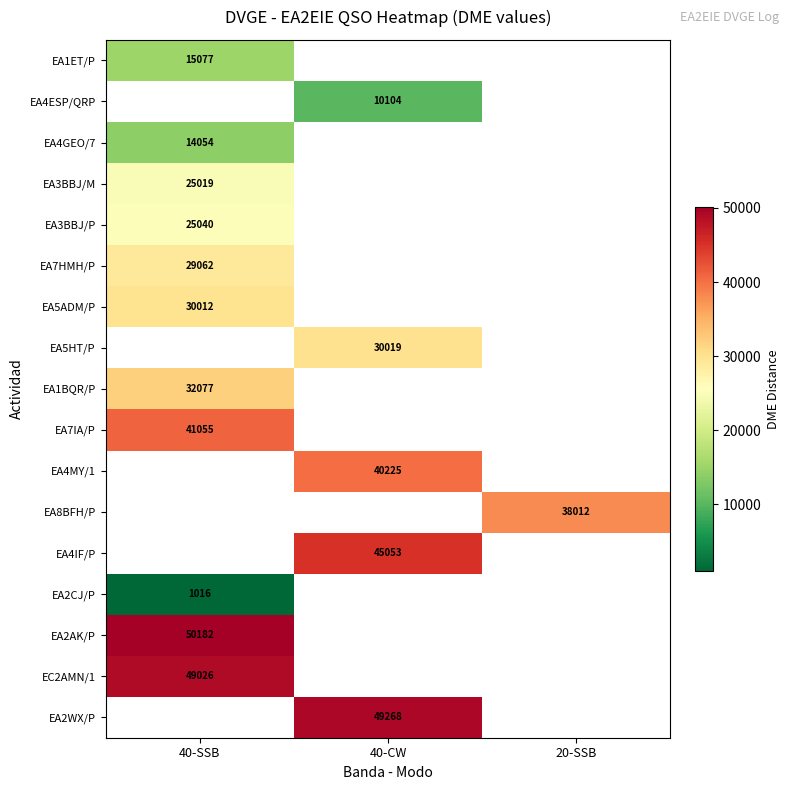

True or false: EA3BBJ/M has a value of 25019 at 40-SSB.

True